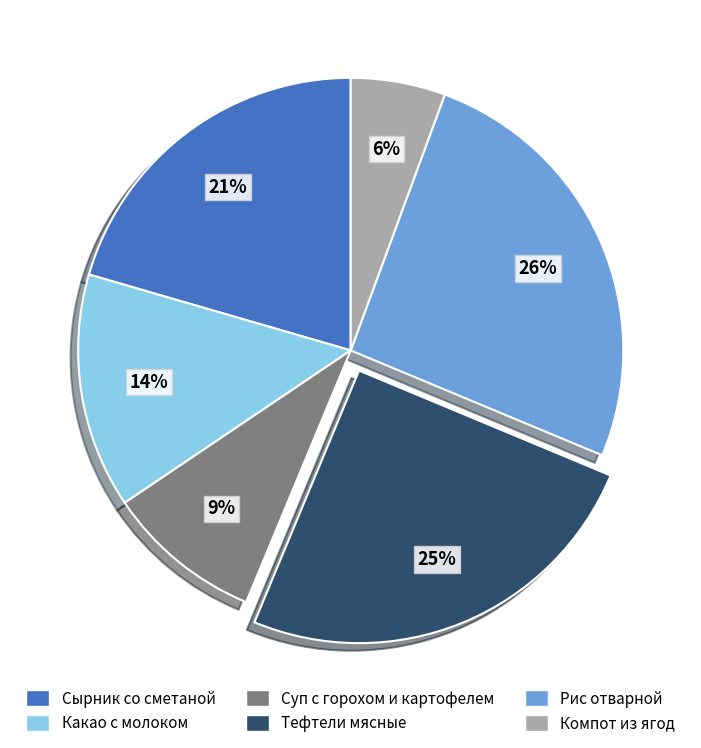

Does Суп с горохом и картофелем represent more than half of the total?

No